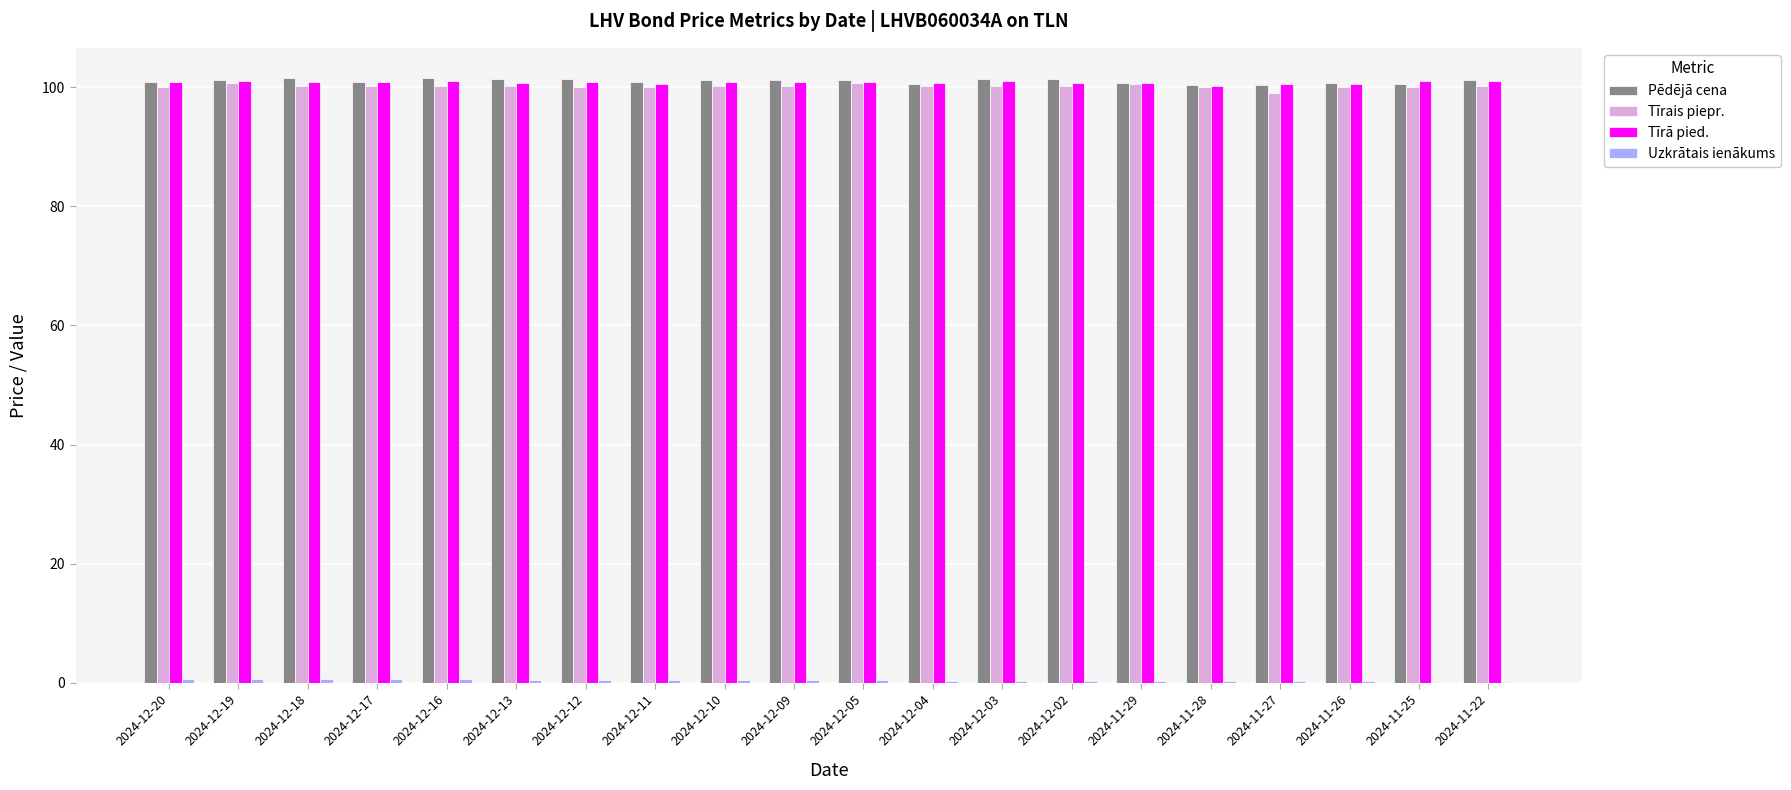

What is the maximum value for Tīrā pied.?

101.1